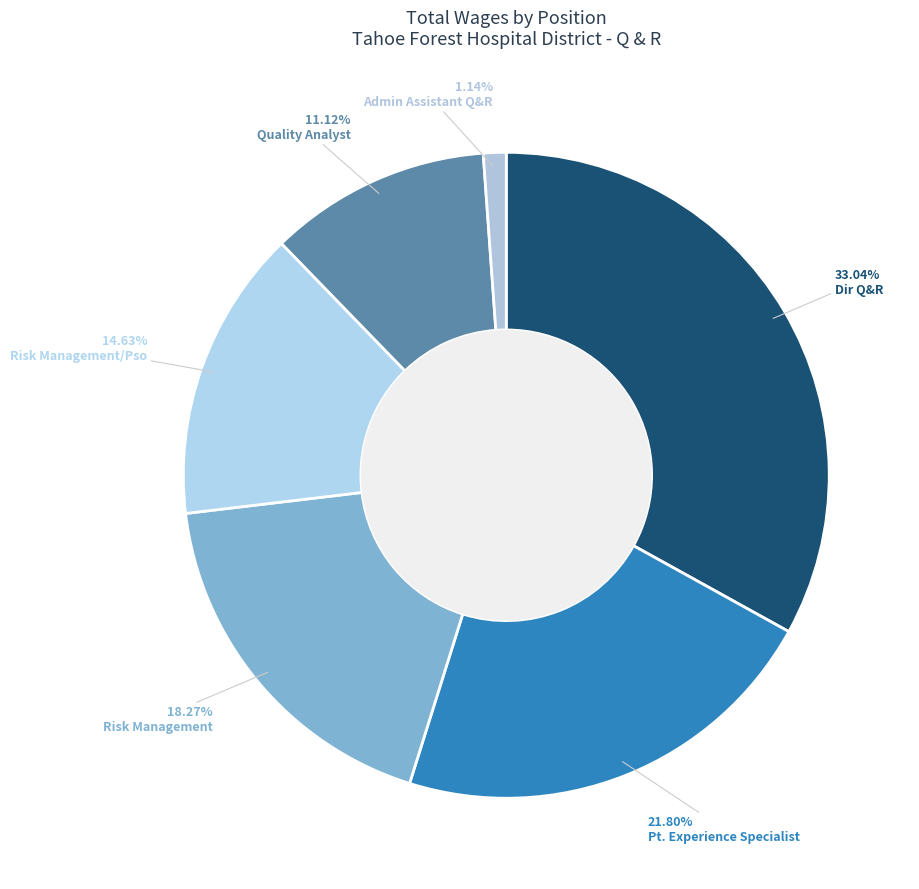

To the nearest percent, what portion does Pt. Experience Specialist represent?

22%